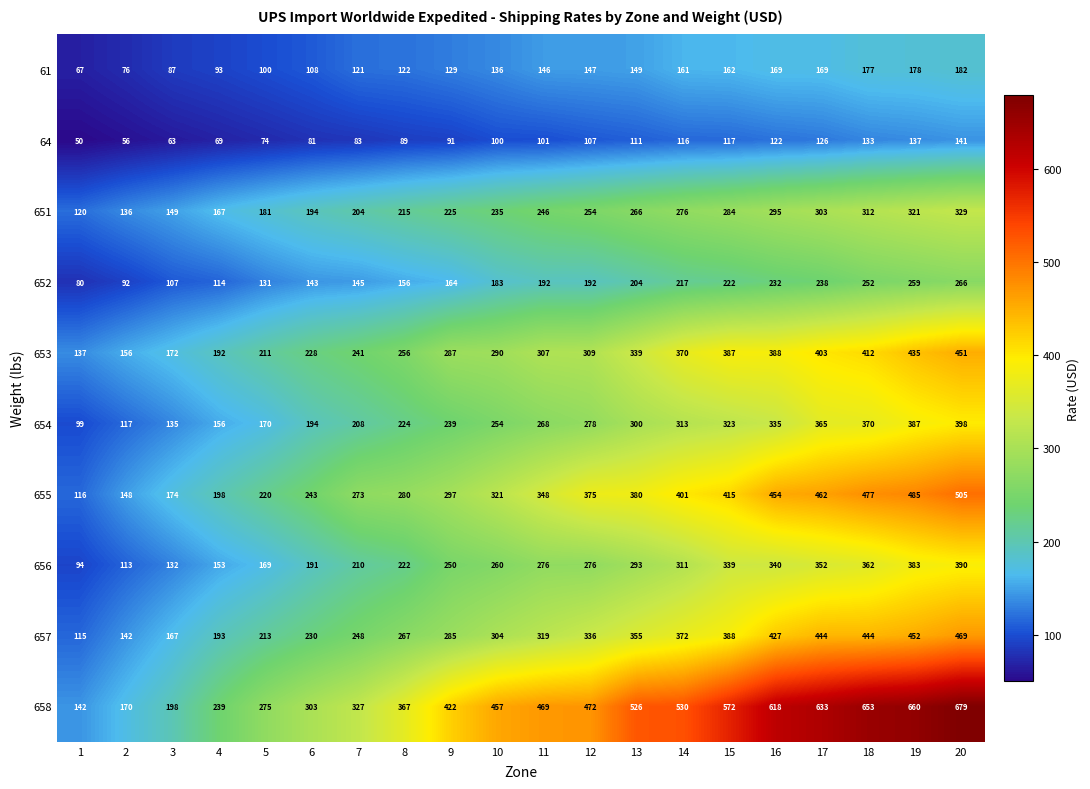

Which series has the widest spread of values?

658